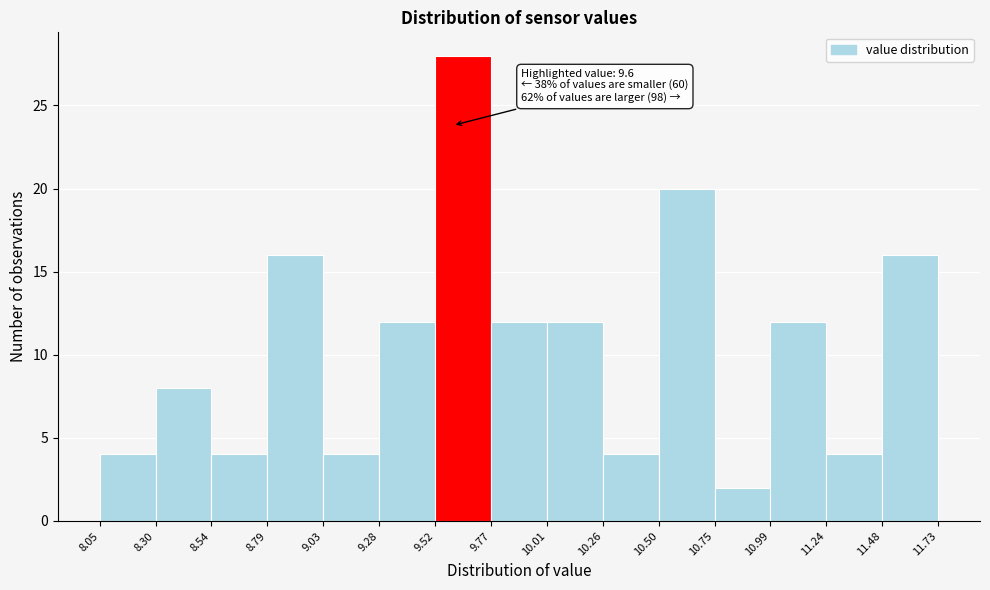

Over which range of the x-axis is the bar tallest?

9.52 to 9.77